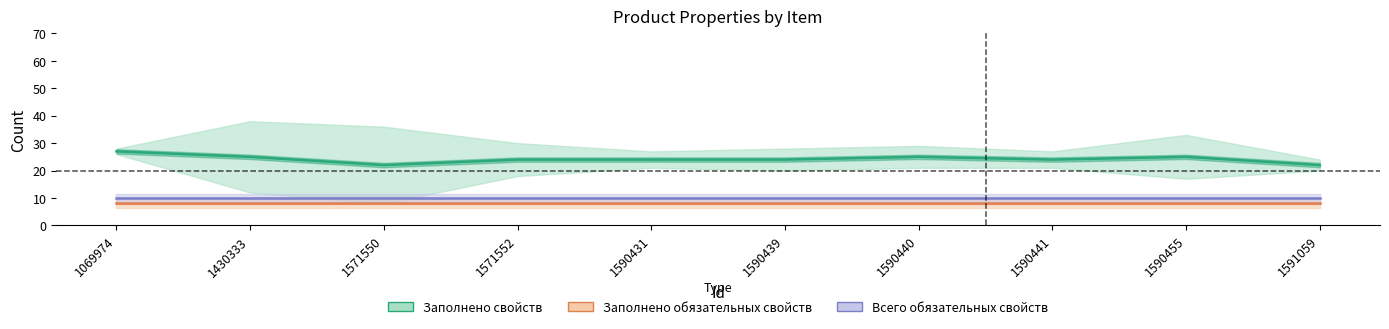

What is the value of the Всего обязательных свойств point at the 8th from the left?

10